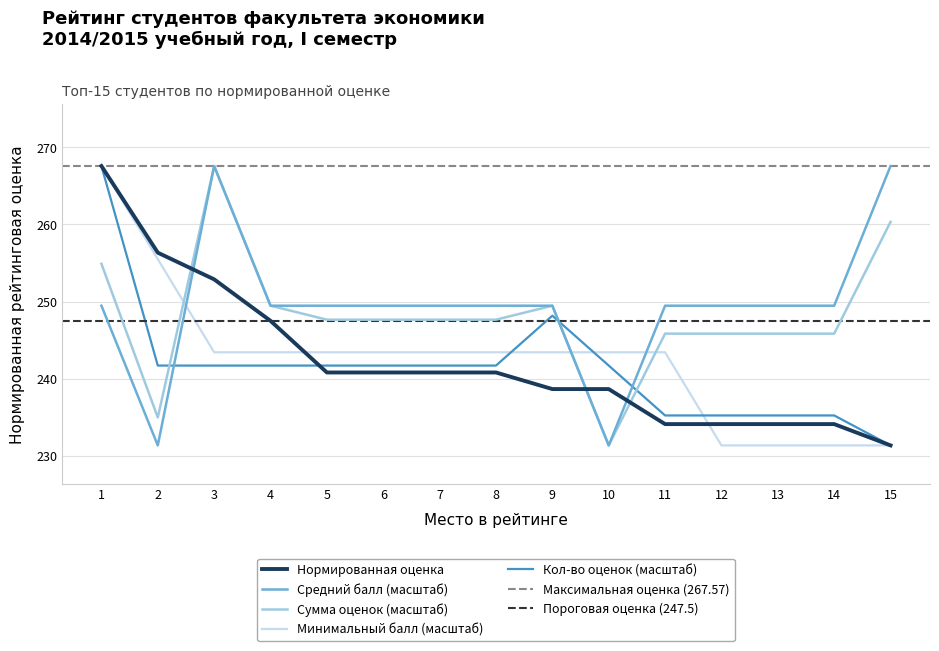

Is it true that Средний балл equals 249.5 at 1?

True